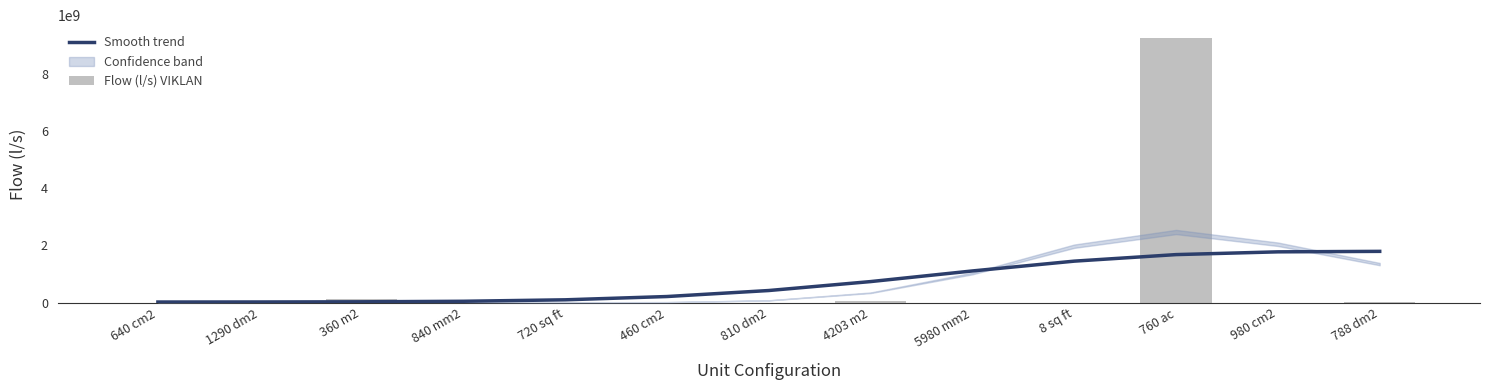

How many values in the Smooth trend series are below 424510309?

6